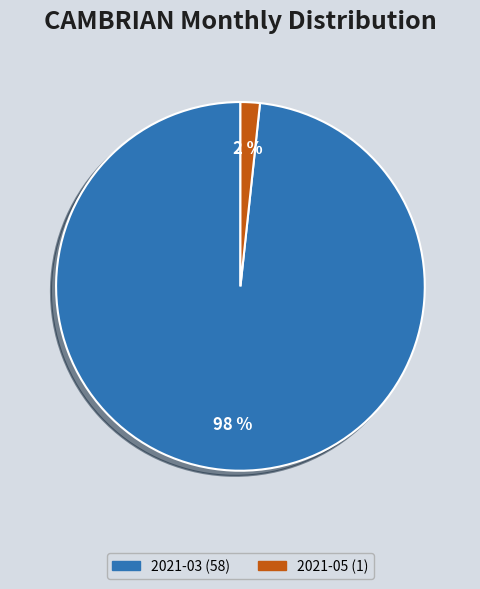

What percentage is the 2021-03 slice, to the nearest percent?

98%